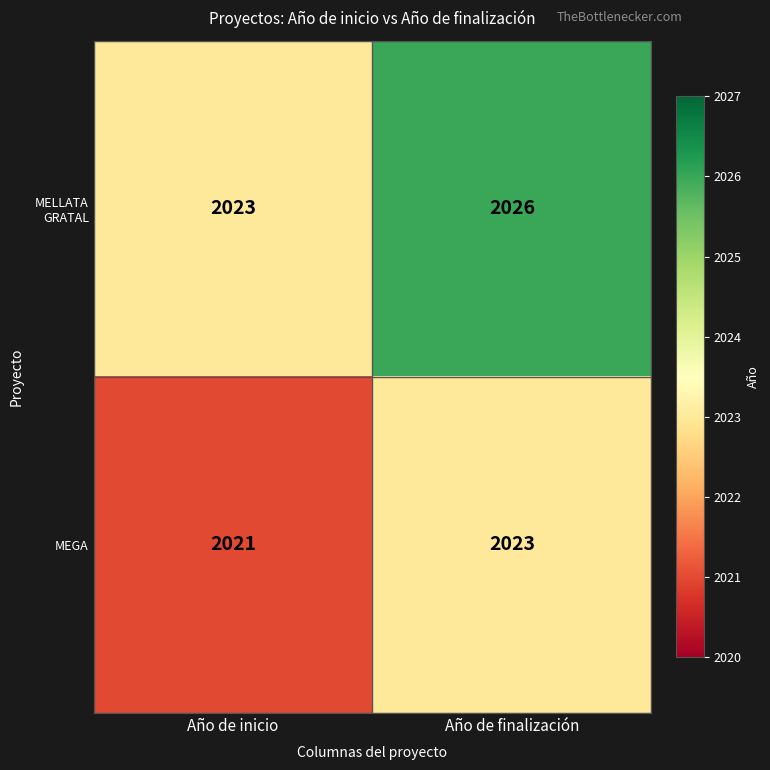

What is the total value across all series at Año de finalización?

4049